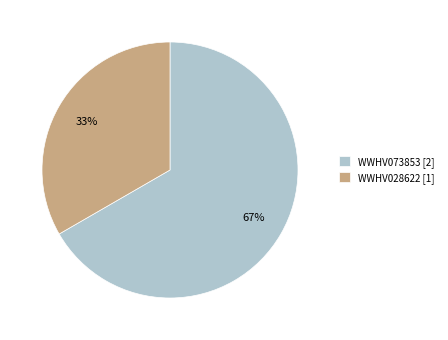

True or false: WWHV073853 accounts for 67% of the total.

True